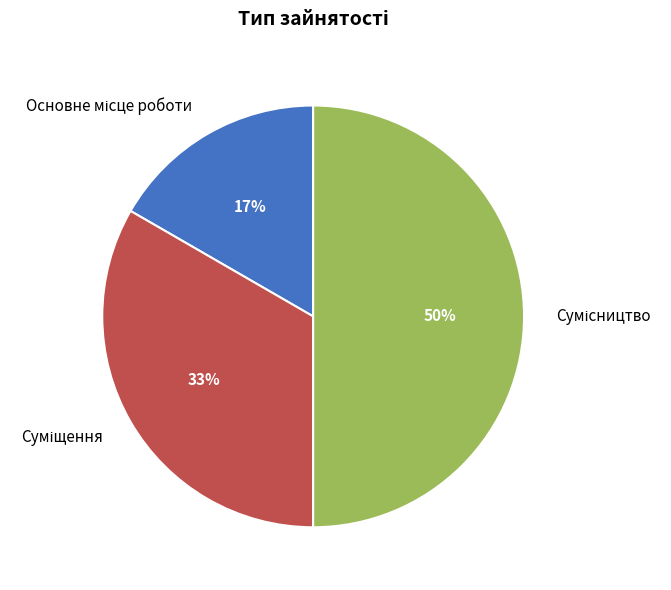

To the nearest percent, what is the difference between the largest and smallest slice percentages?

33%